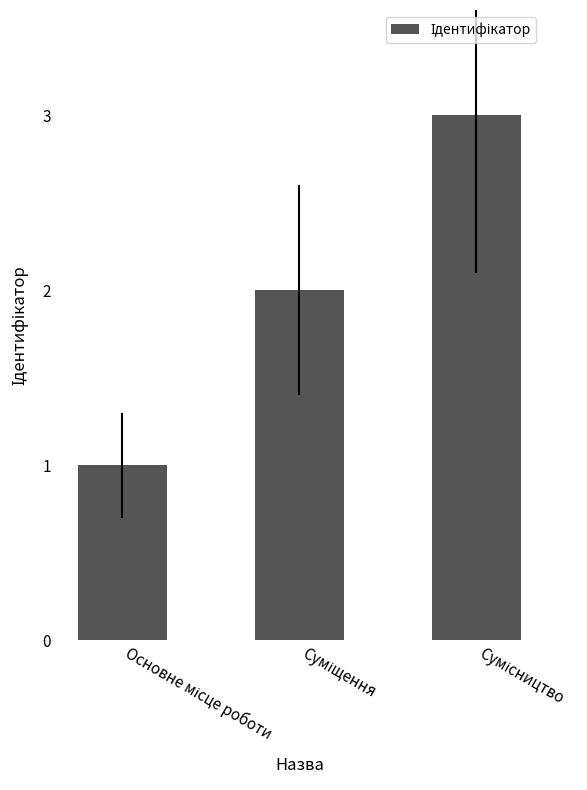

What is the greatest value displayed?

3